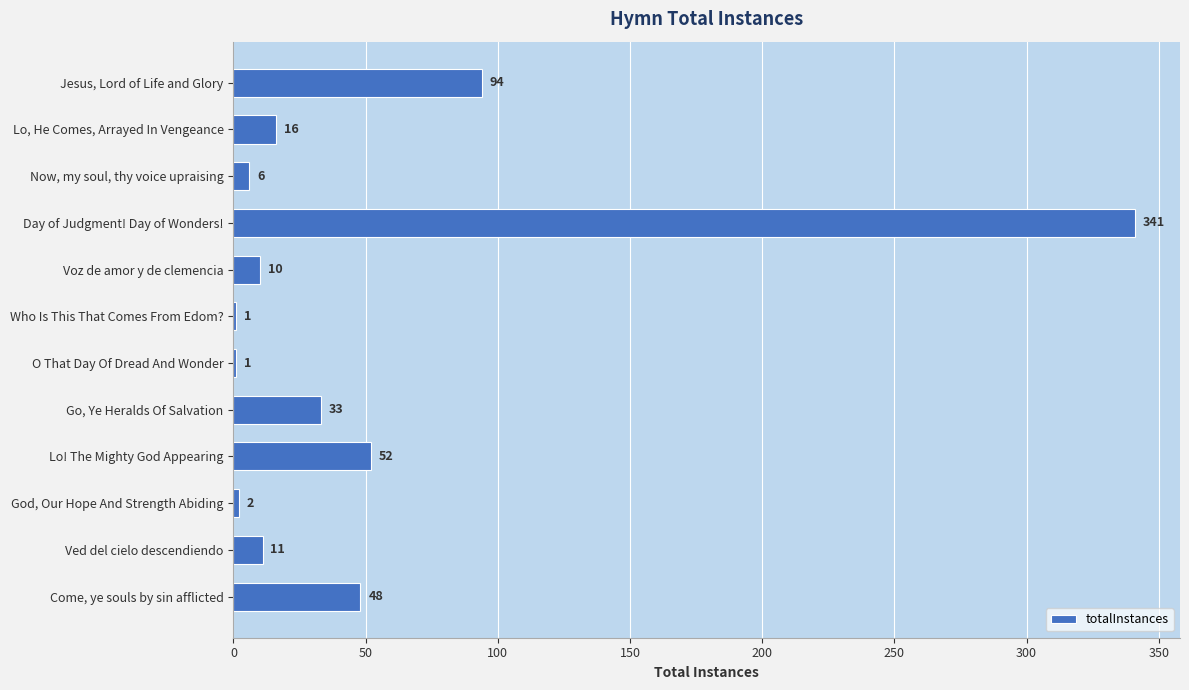

How many series are shown in this chart?

1